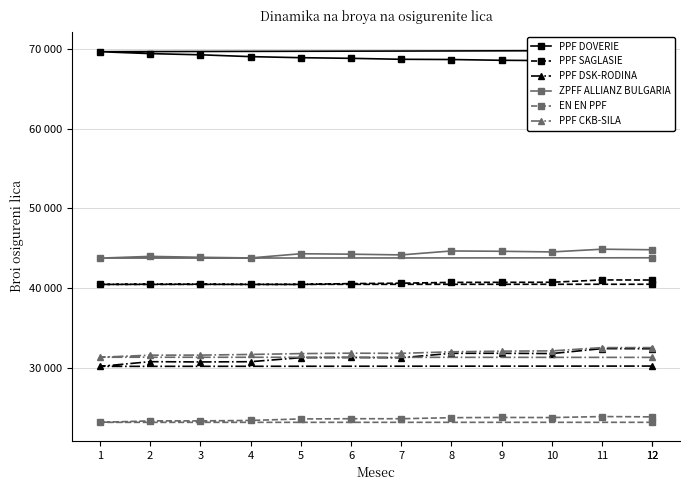

How many lines are shown in the chart?

6